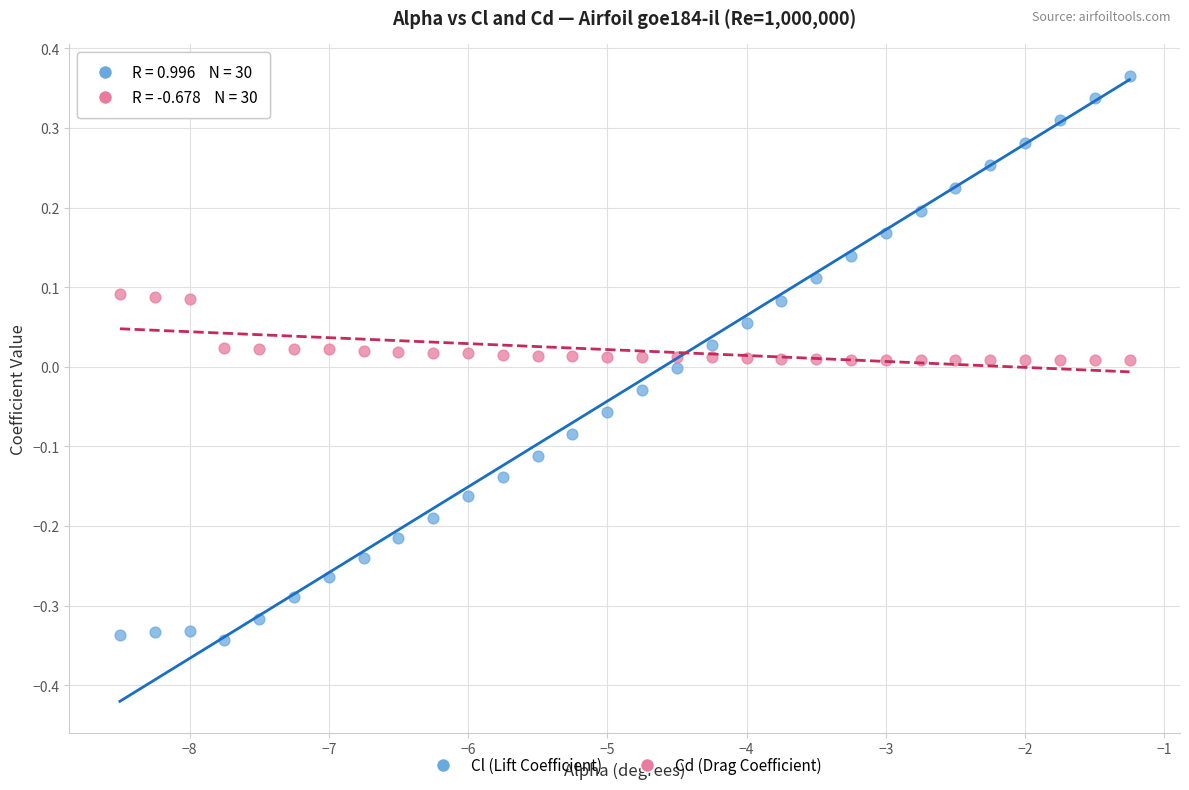

What are all the series names shown in the legend?

Cl (Lift Coefficient), Cd (Drag Coefficient)